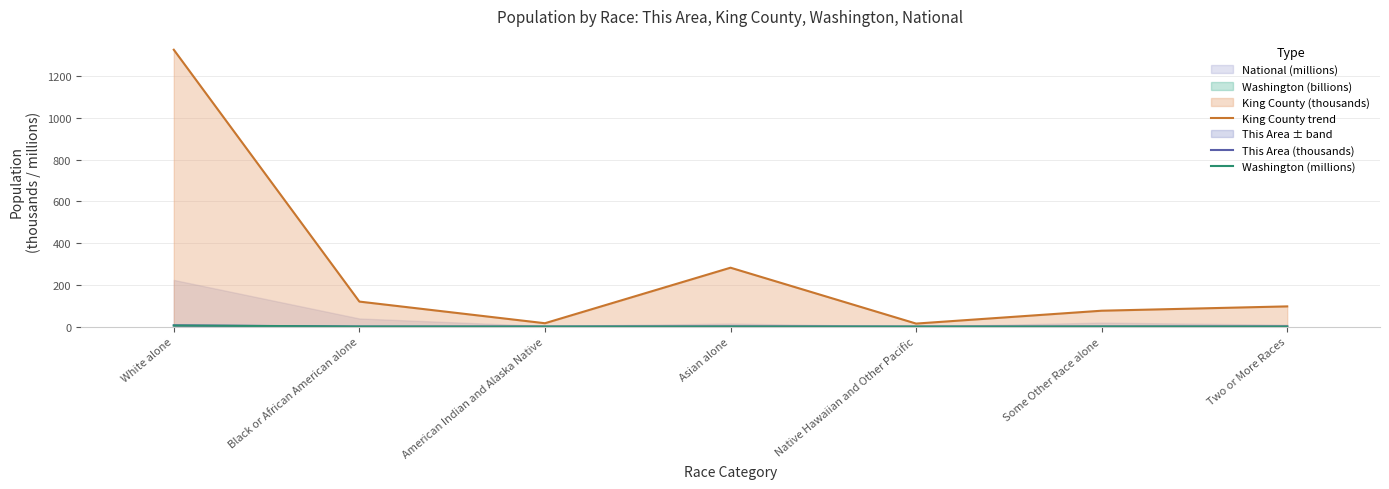

What is the label of the 6th point from the right?

Black or African American alone